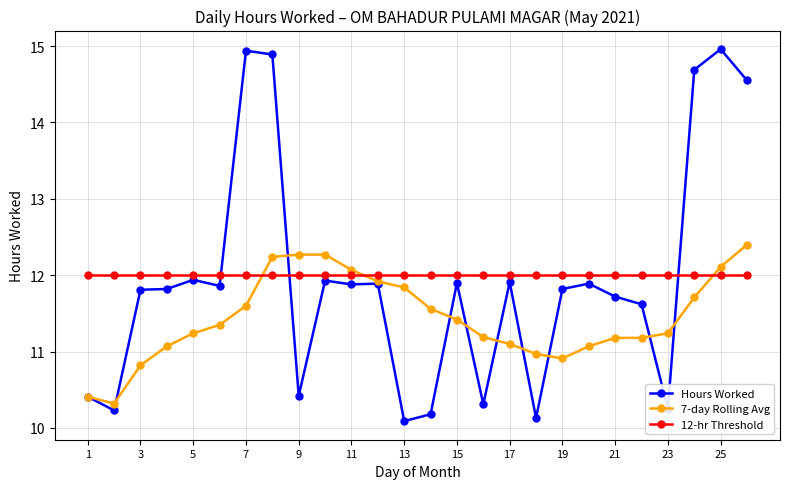

What is the average value of the Hours Worked series?

11.9